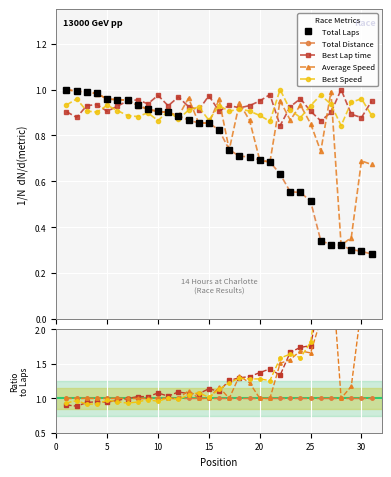

What is the smallest value displayed?

0.3